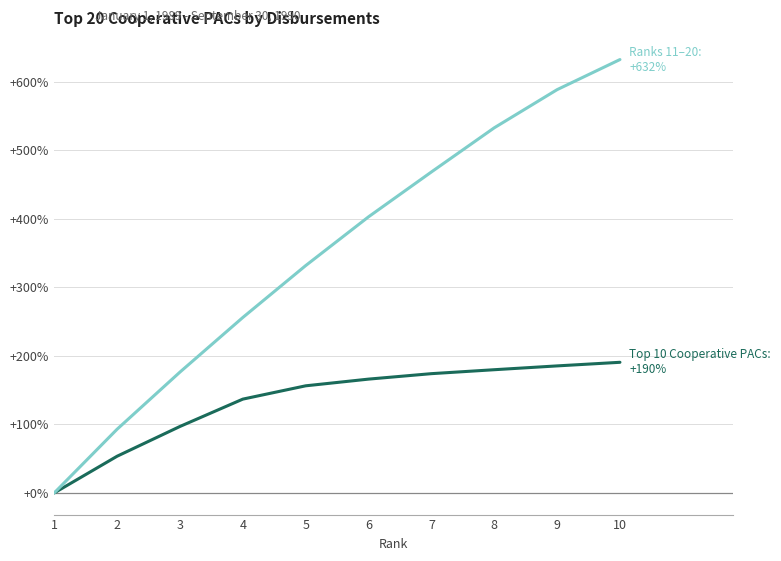

What is the difference between the highest and lowest values at 7?

294.1